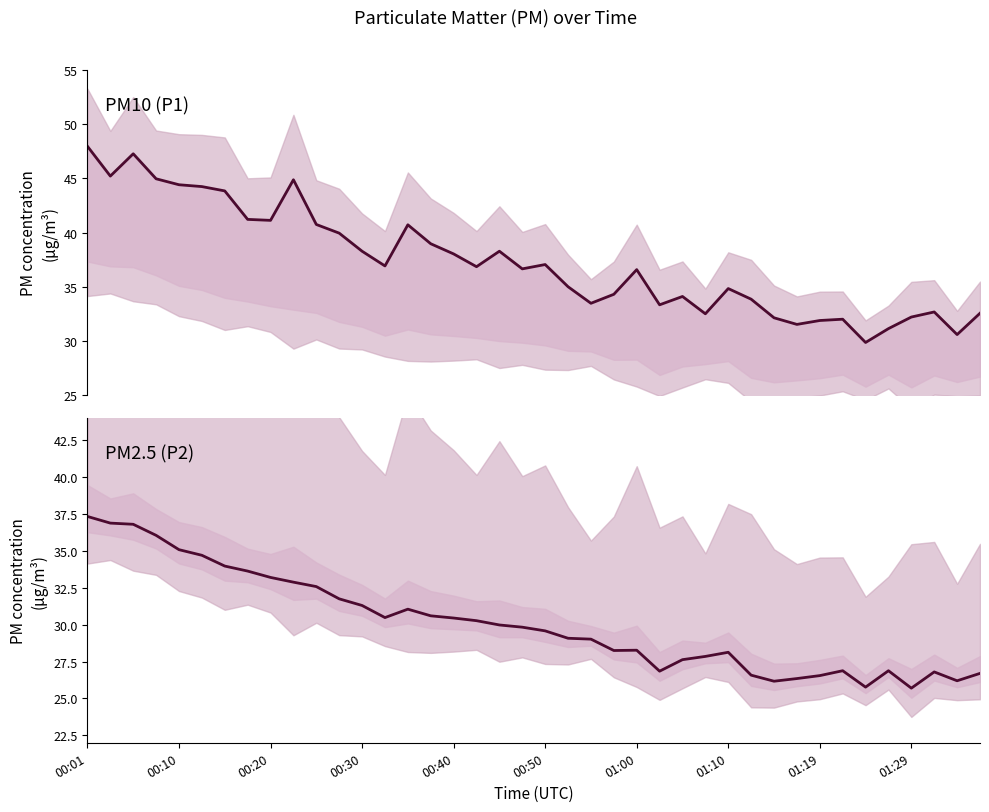

True or false: P1 and P2 intersect in this chart.

False